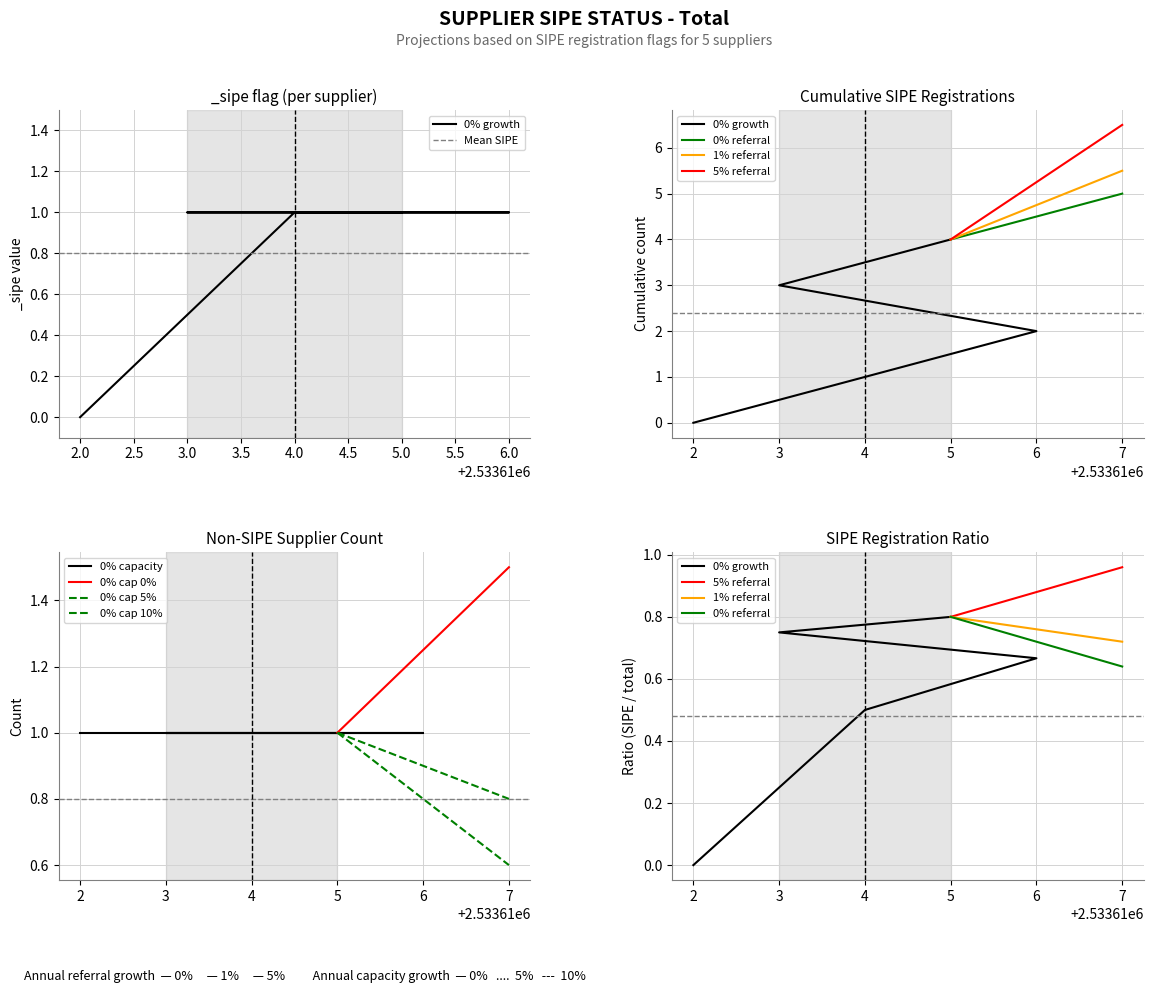

Rank the categories by value from lowest to highest.

2.0, 4.0, 6.0, 3.0, 5.0